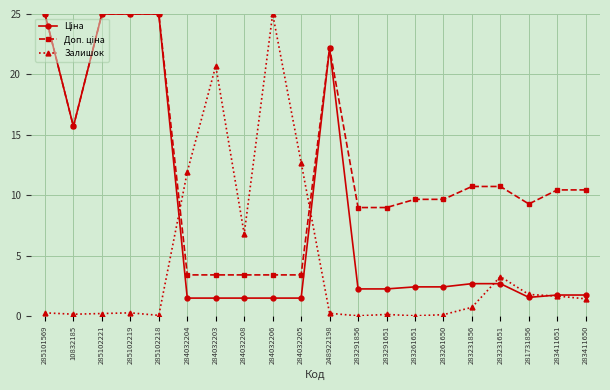

What is the spread (max minus min) of values at 283291651?

8.8